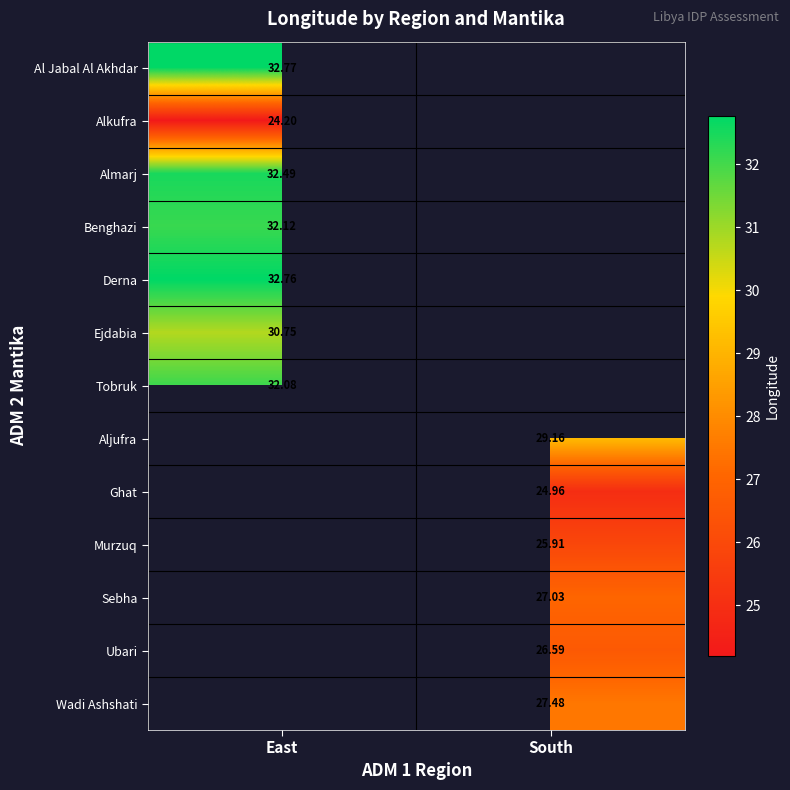

At how many categories does at least one series exceed 28?

2